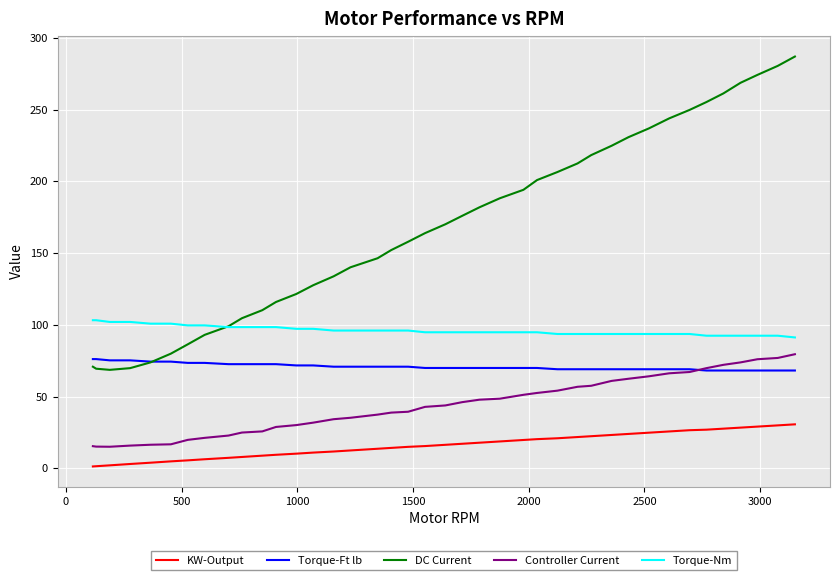

Which series has the largest range (max minus min)?

DC Current